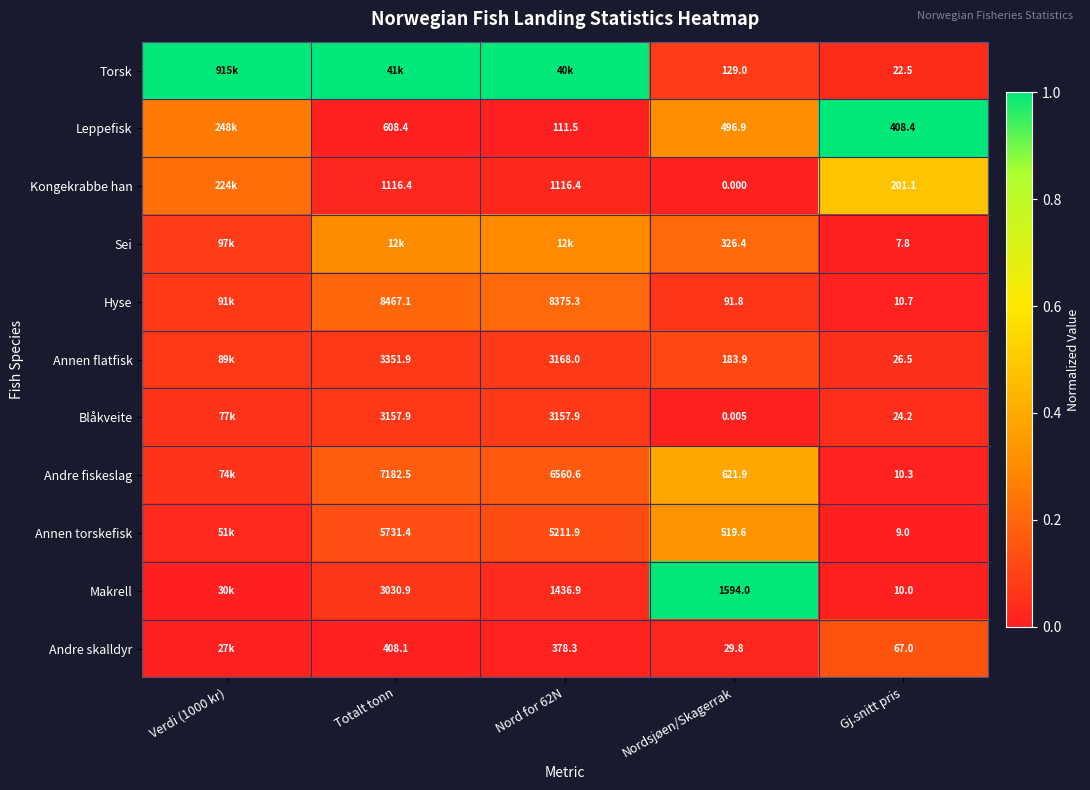

Between Nordsjøen/Skagerrak and Gj.snitt pris, which series saw the biggest shift?

Makrell